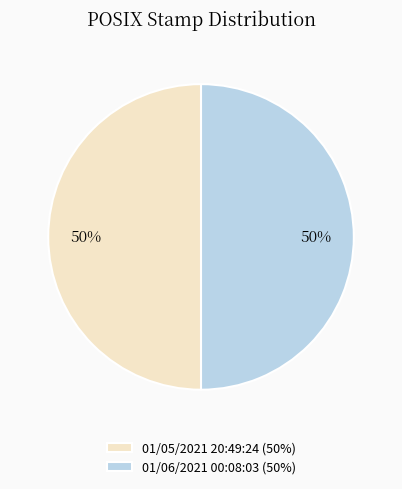

Is the sum of 01/06/2021 00:08:03 (50%) and 01/05/2021 20:49:24 (50%) greater than half?

Yes